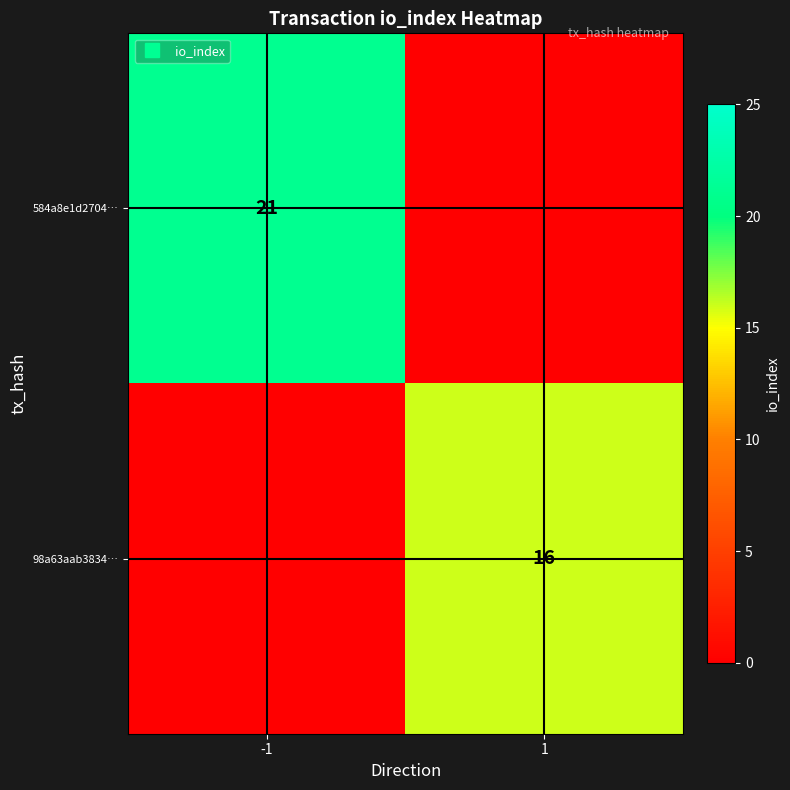

Is it true that 98a63aab3834… equals 0 at -1?

True